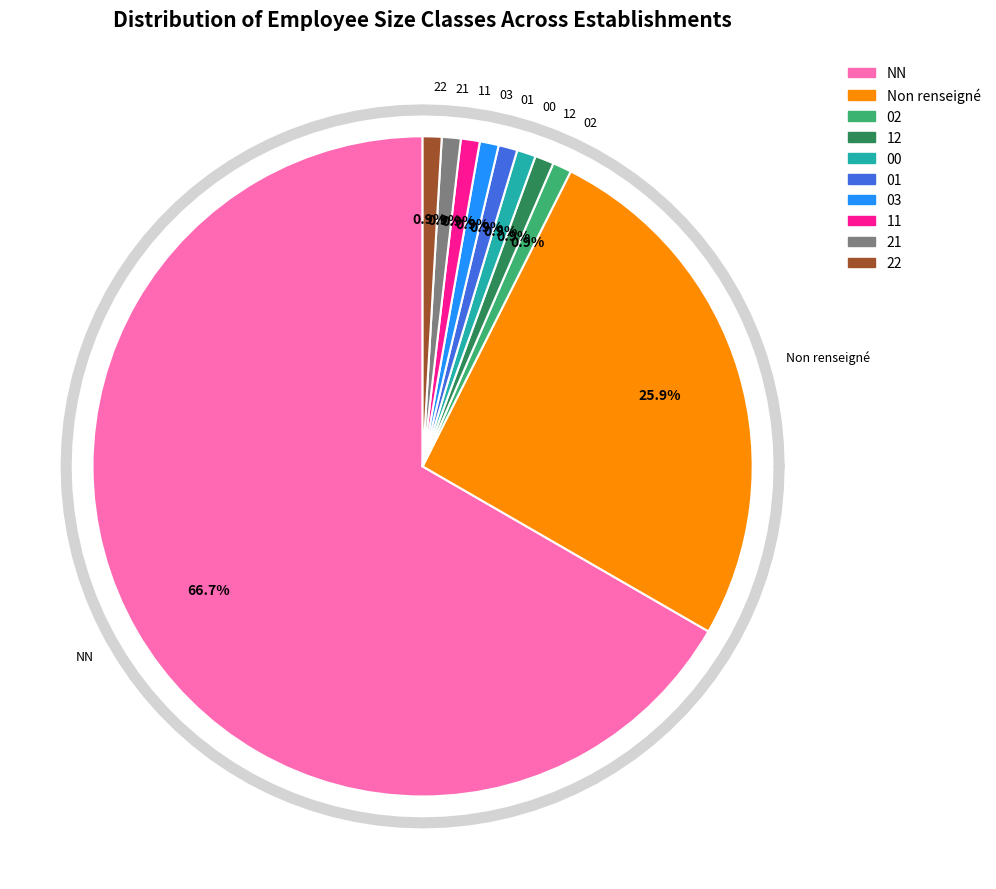

Which slice is the smallest?

02